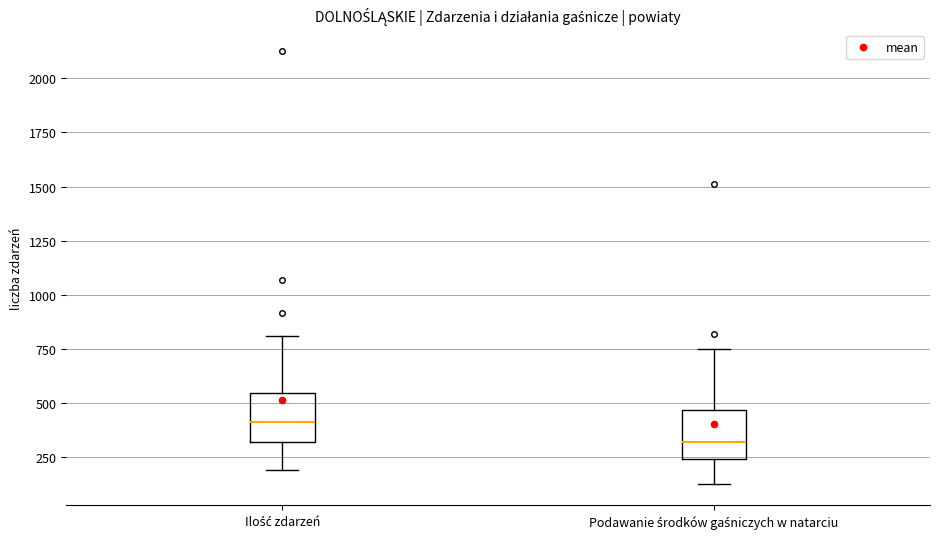

Reading left to right, transcribe this box plot: for each box, give where its median line is, the range the box spans, and where its two whiskers end, as read against the y-axis. The values are not printed on the chart, so give them approximately, as read against the axis.

Ilość zdarzeń: median 400, box 300 to 550, whiskers 200 to 800
Podawanie środków gaśniczych w natarciu: median 300, box 250 to 450, whiskers 150 to 750